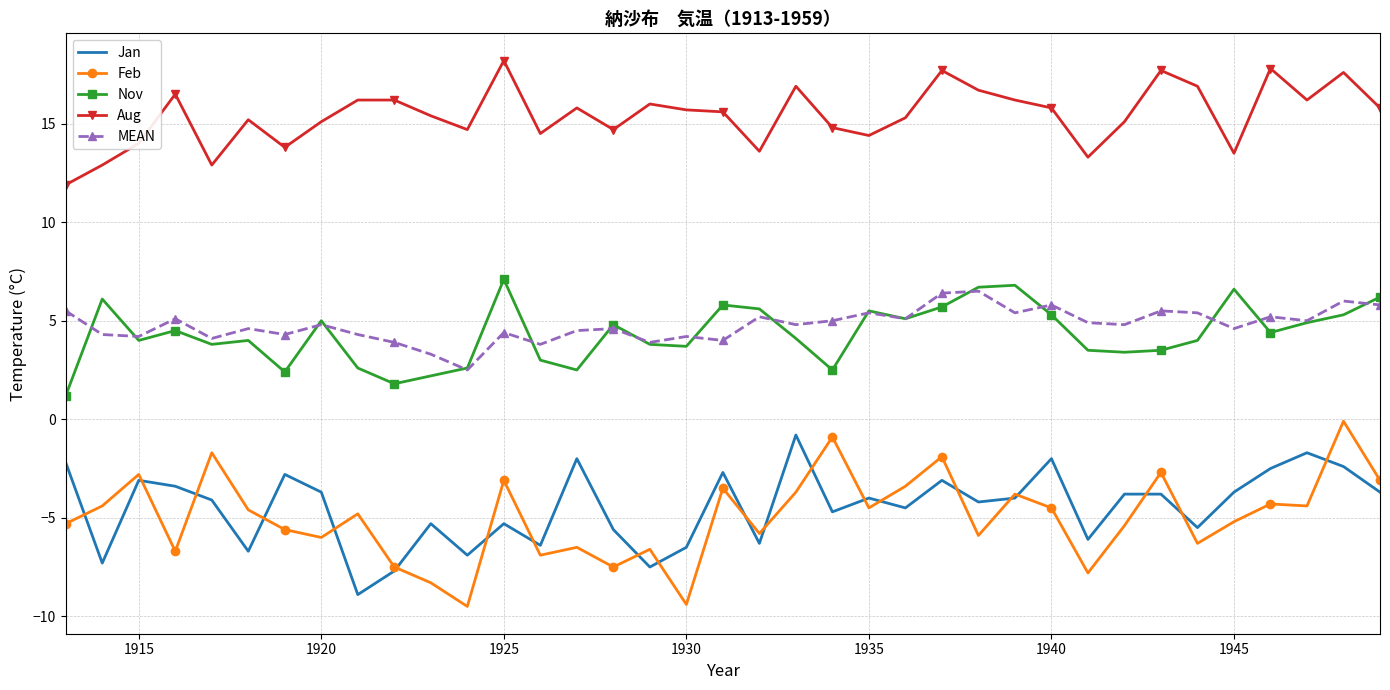

What is the lowest value of the Nov series?

1.2